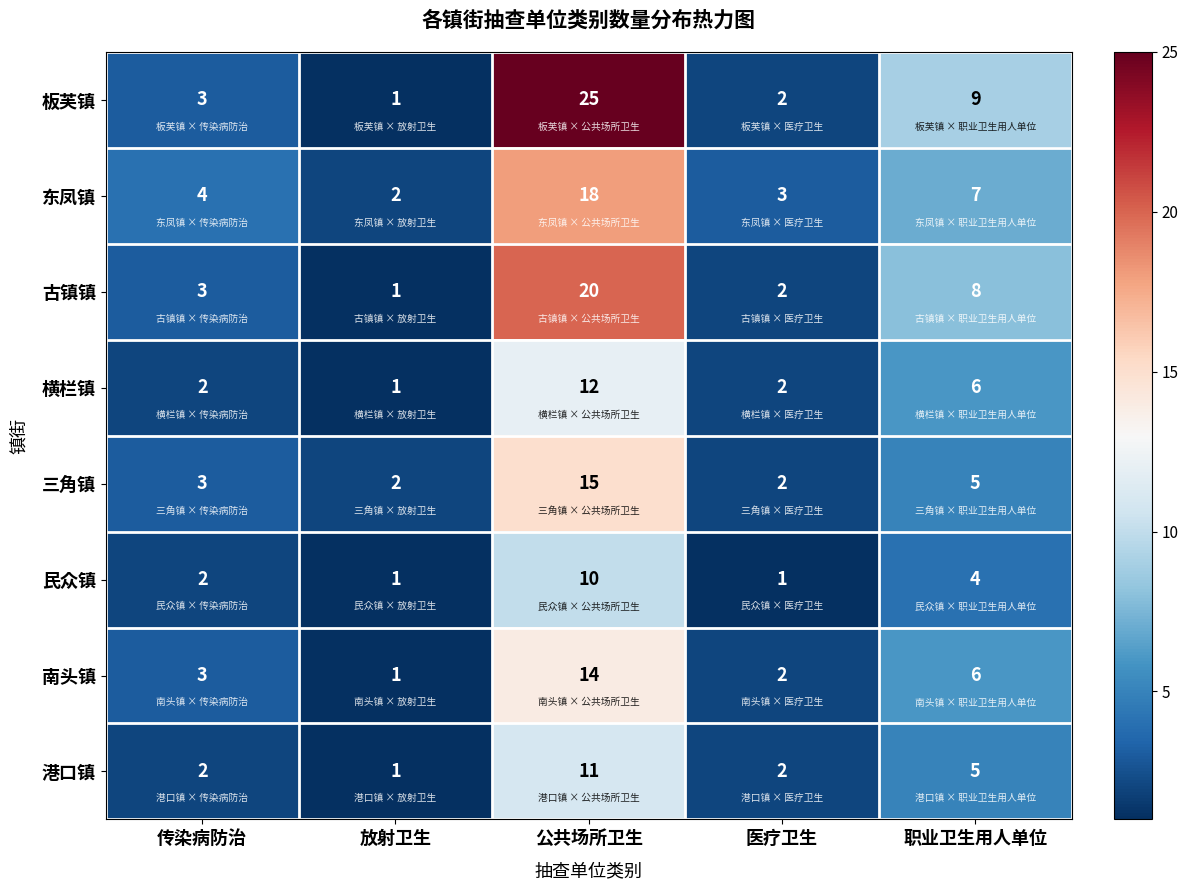

What value does the 板芙镇 series have at 职业卫生用人单位?

9